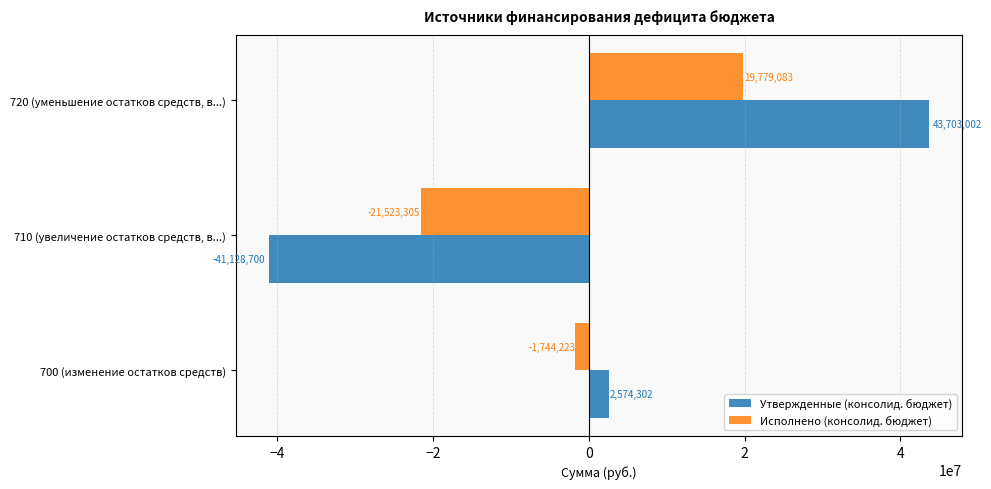

Count the number of categories in the chart.

3